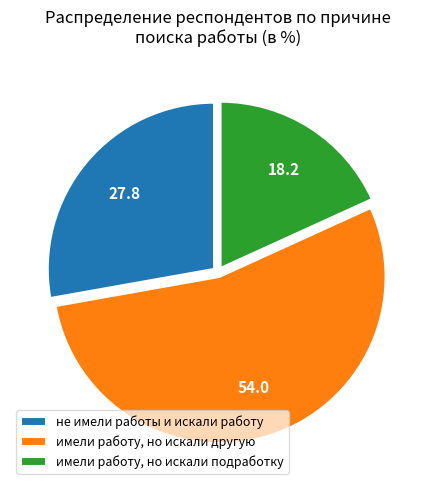

The не имели работы и искали работу slice represents 28% of the pie. True or false?

True